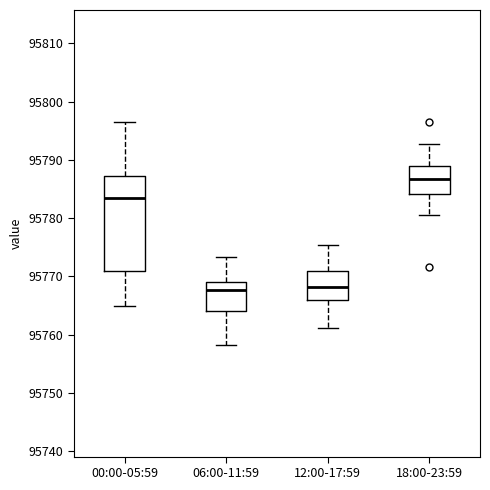

Comparing the boxes themselves (not the whiskers), which one is the tallest?

00:00-05:59